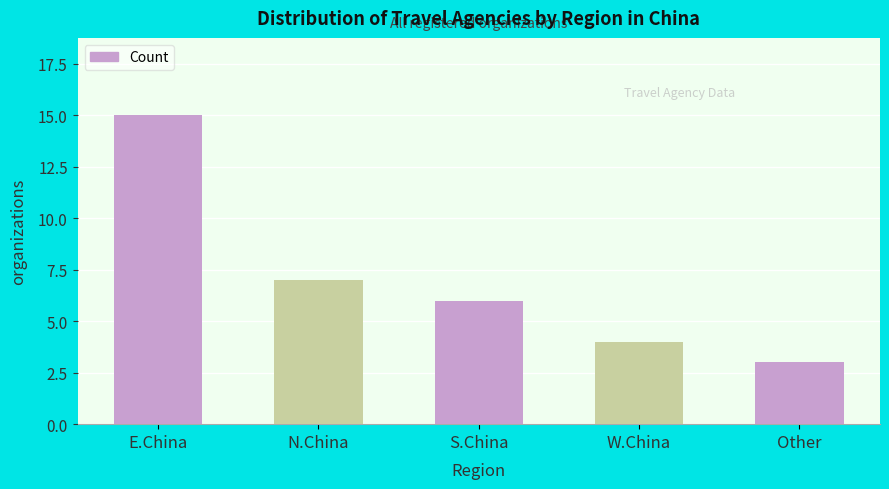

Reading left to right, extract all data points from this chart.

E.China=15	N.China=7	S.China=6	W.China=4	Other=3